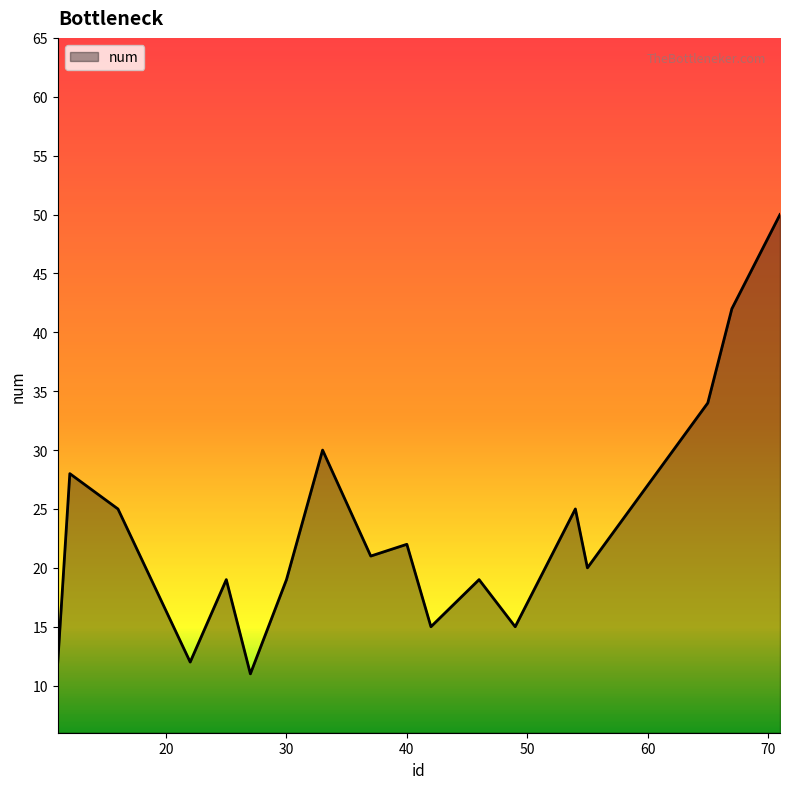

What is the difference between the maximum and minimum values?

39